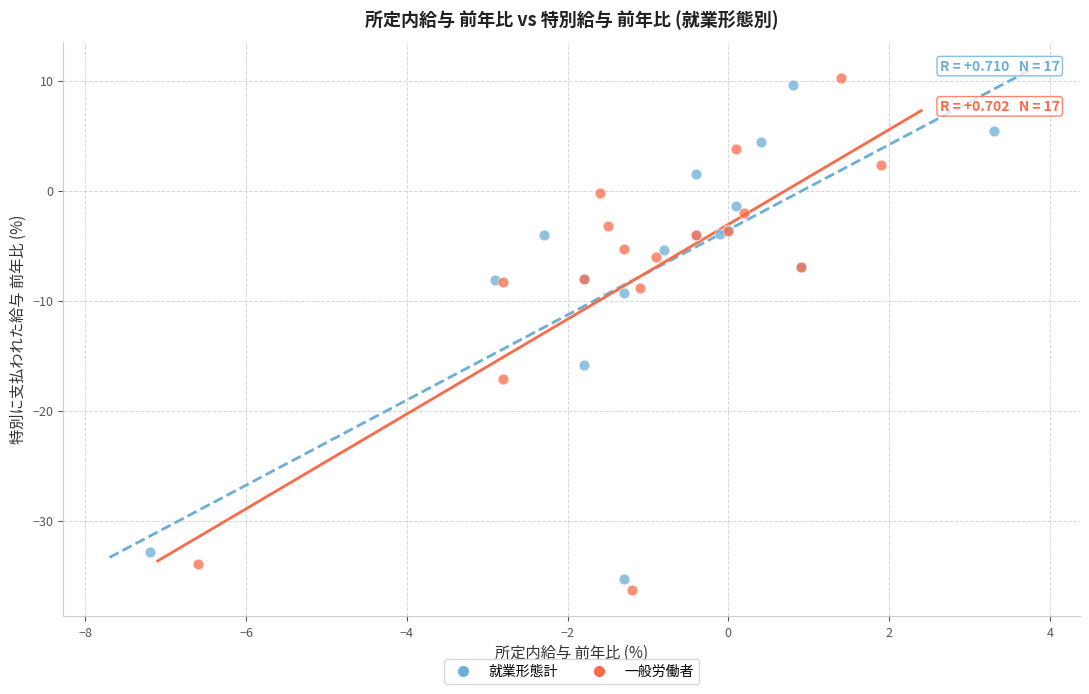

Which series has the largest Y range (max minus min)?

一般労働者